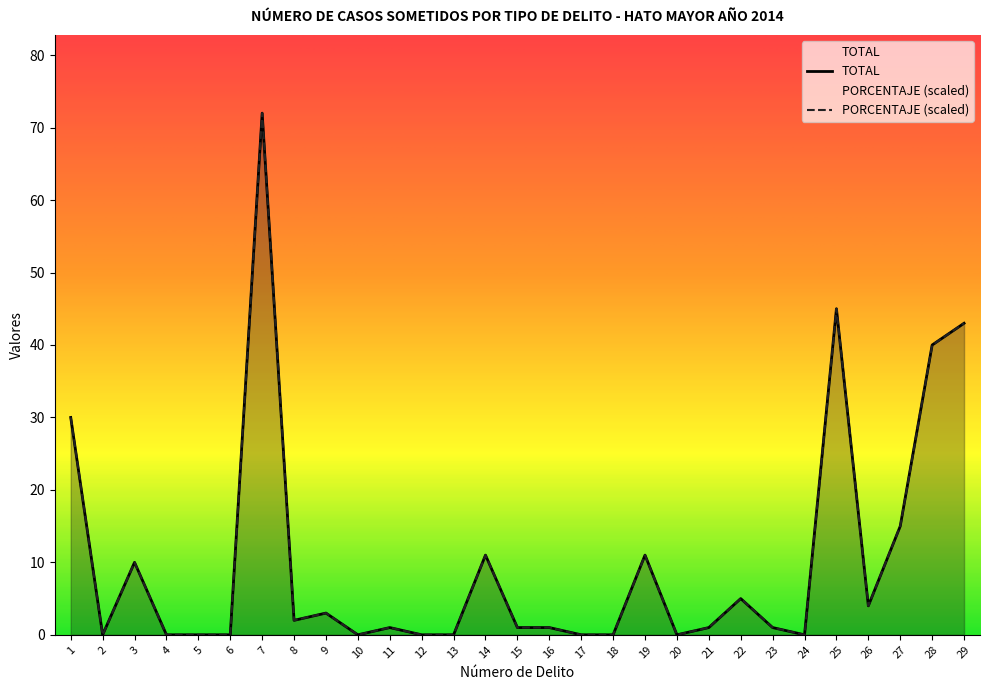

At which category does TOTAL reach its first local peak?

3